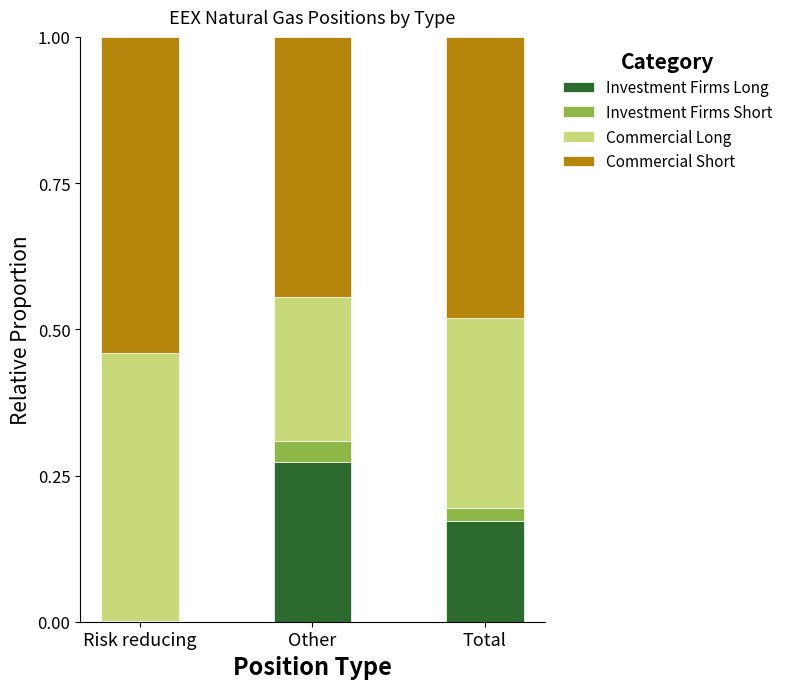

At which label does Investment Firms Long reach its peak?

Other